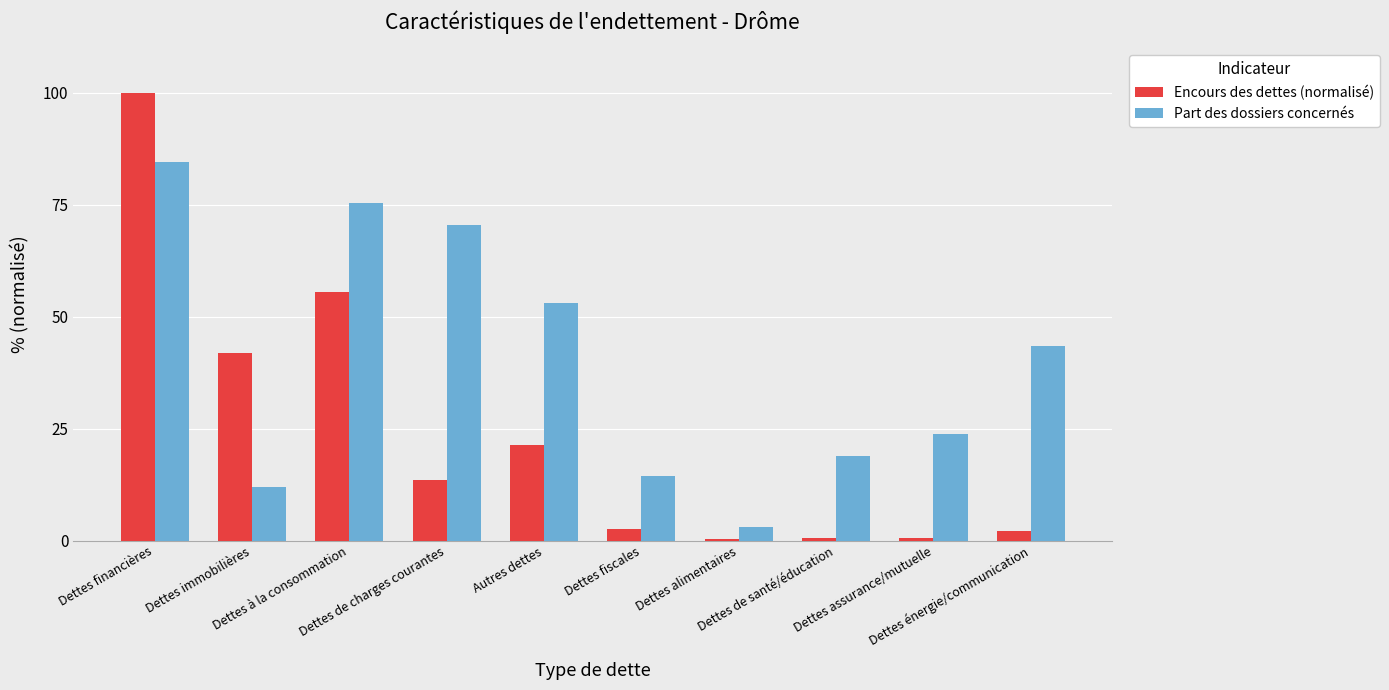

How many groups of bars are there?

10